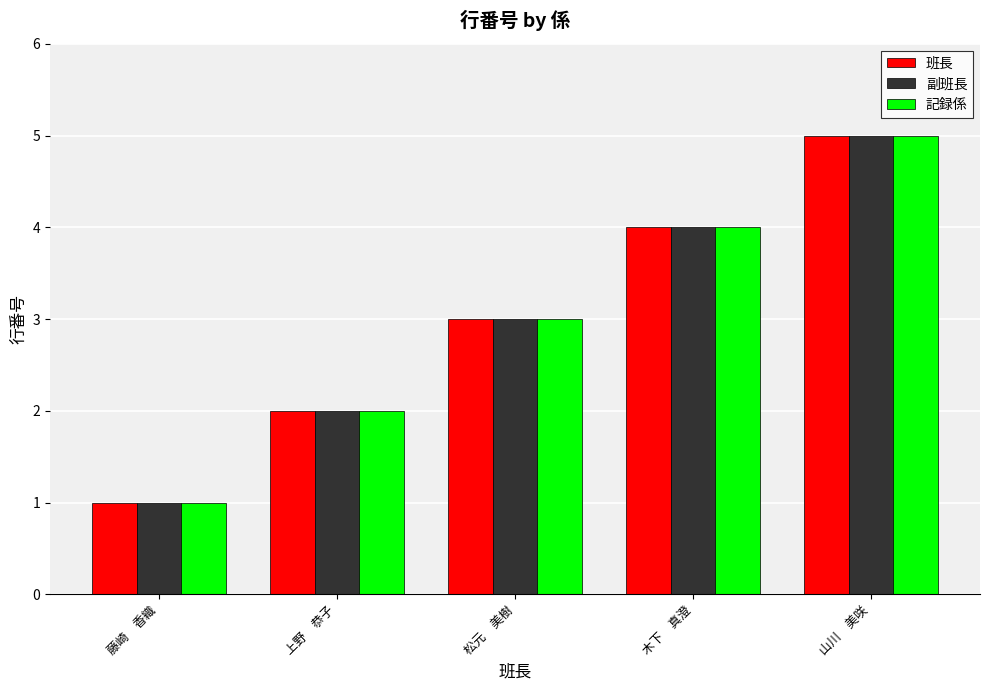

What is the value of the 副班長 bar at the 2nd from the left?

2